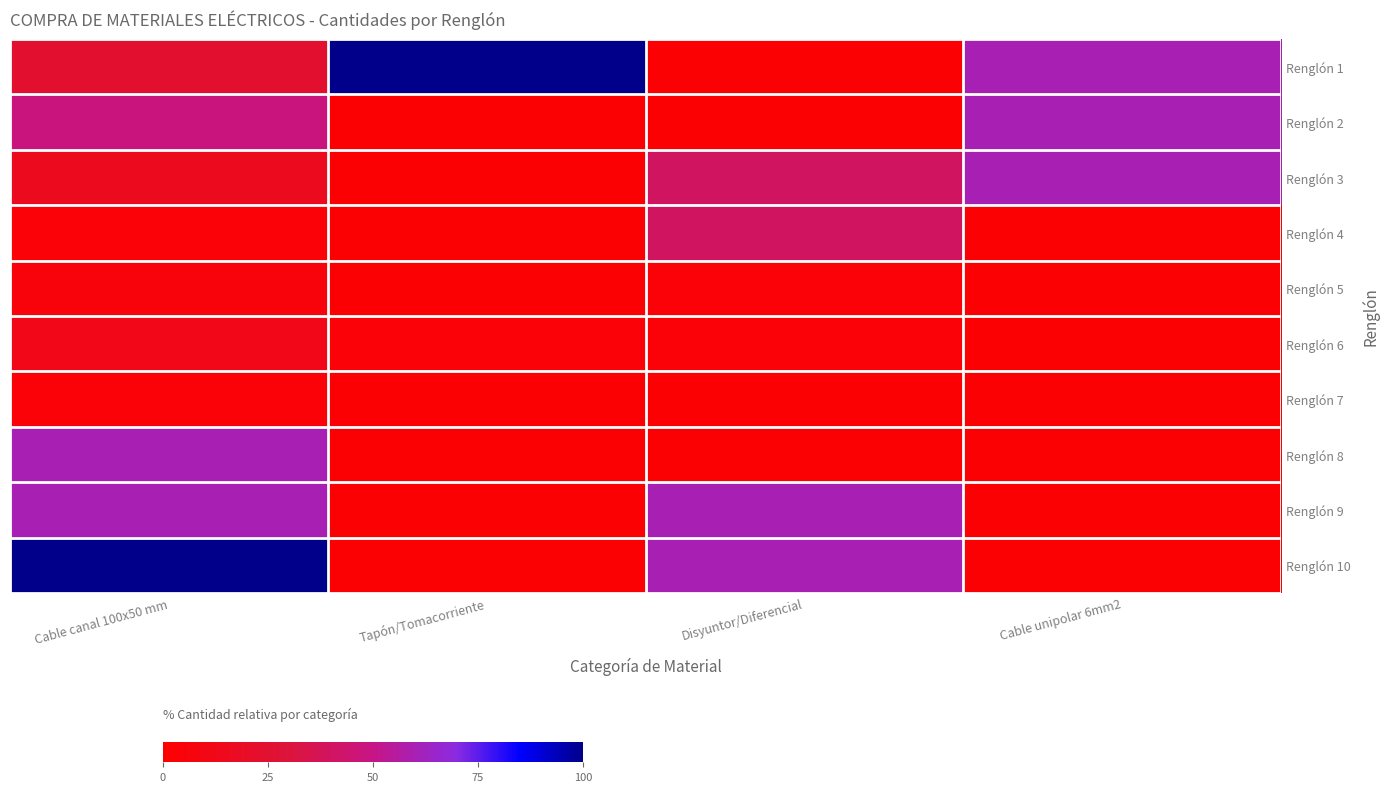

What is the difference between the highest and lowest values at Cable canal 100x50 mm?

96